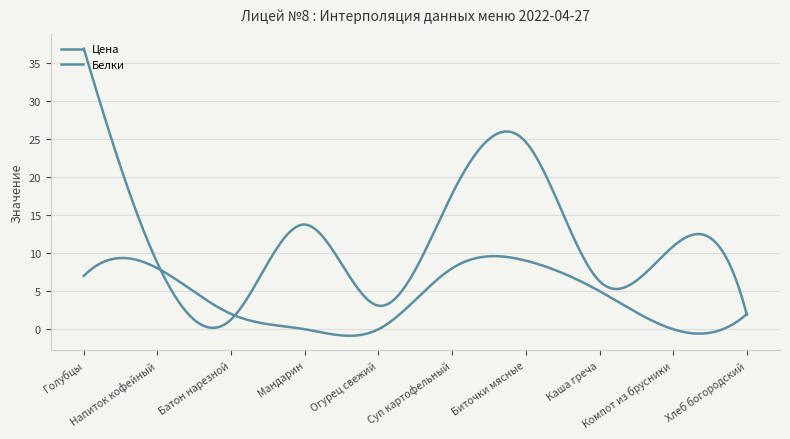

True or false: Белки has more than 0 points higher than both neighbors.

True